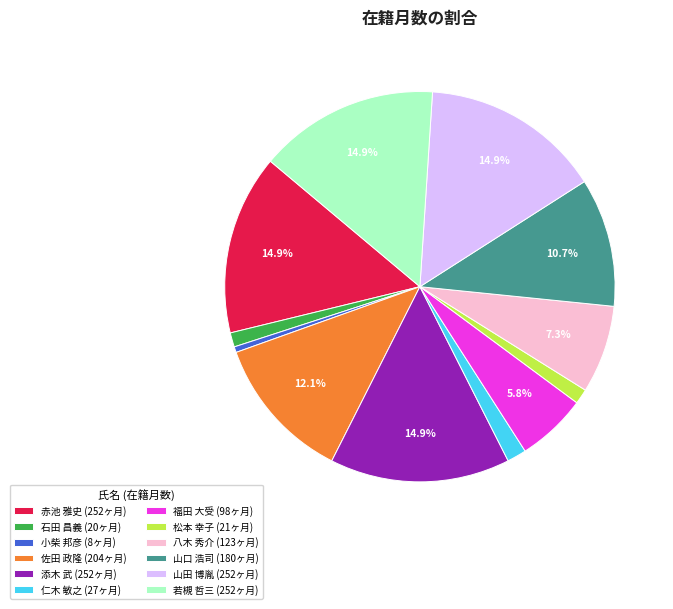

Count the number of slices in the pie.

12